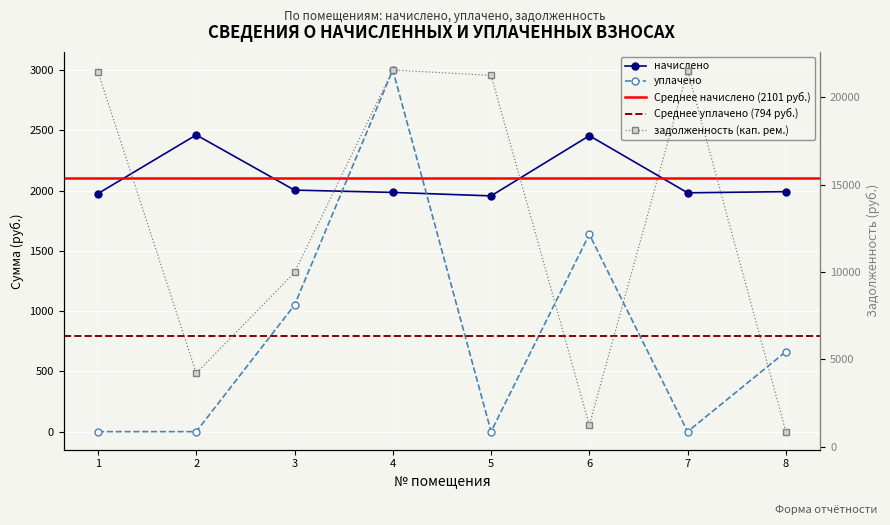

What is the difference between the maximum and minimum values in the уплачено series?

3000.0